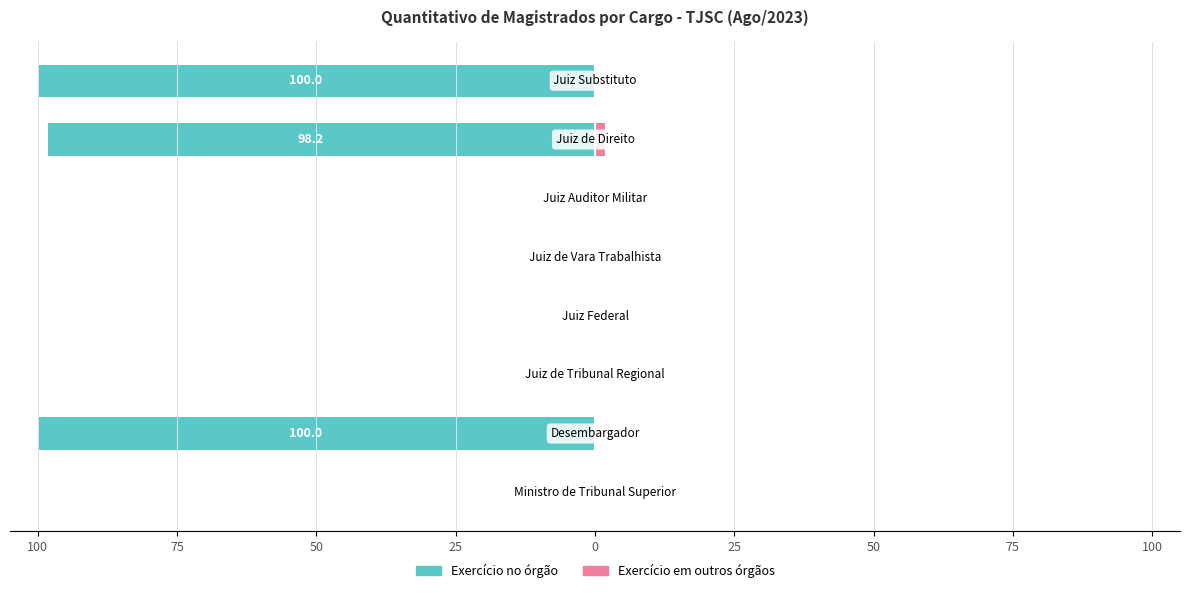

The value of Exercício em outros órgãos at 50 is 0.5. True or false?

False